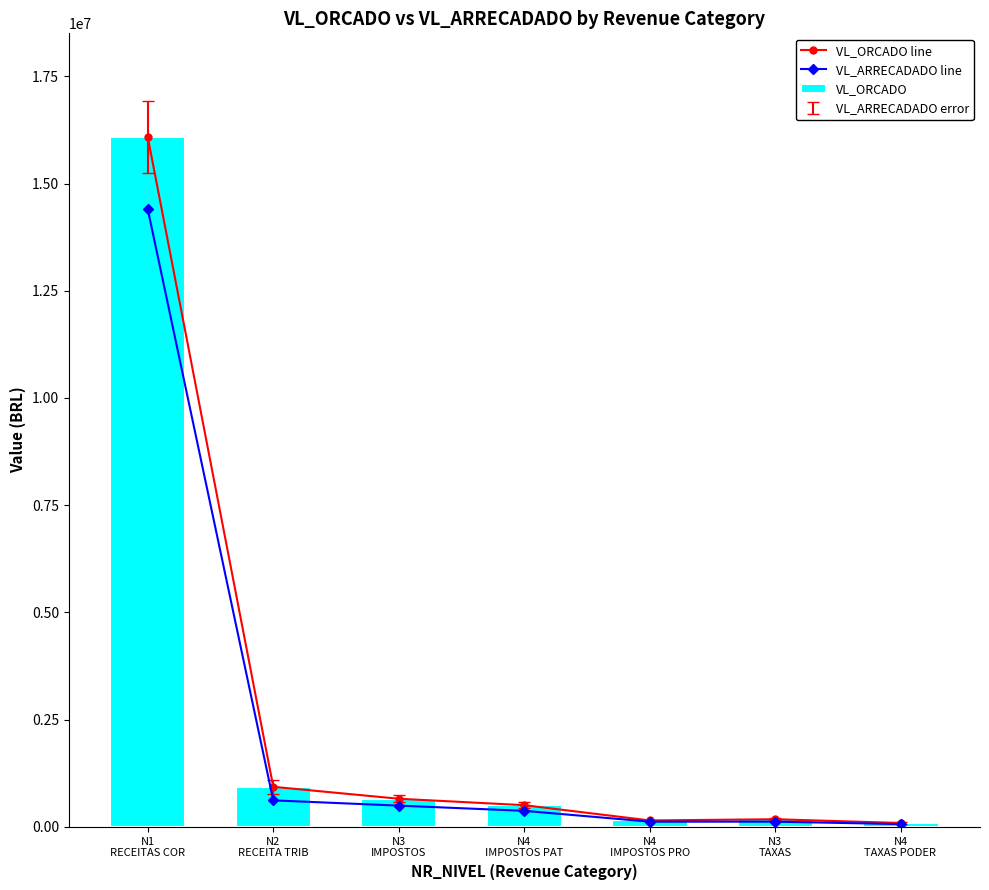

What is the total value across all series at N4
IMPOSTOS PRO?

421434.8